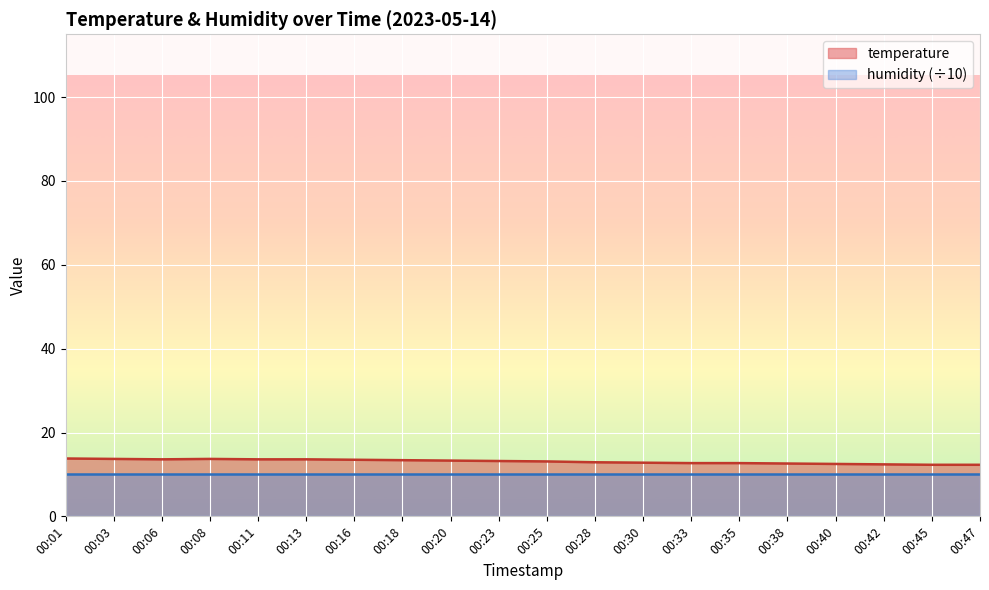

How many lines are shown in the chart?

2